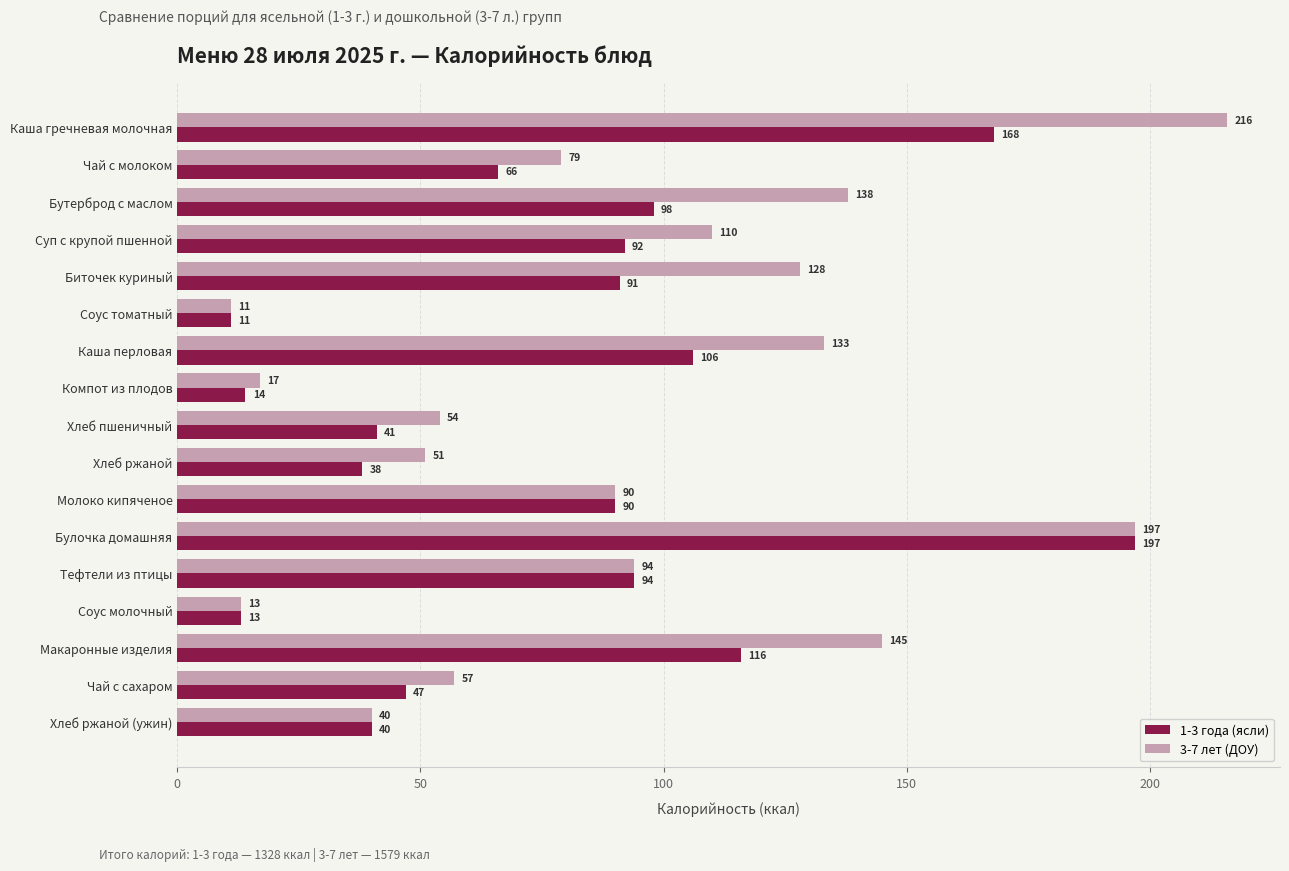

Which series changed the most between Макаронные изделия and Чай с сахаром?

3-7 лет (ДОУ)